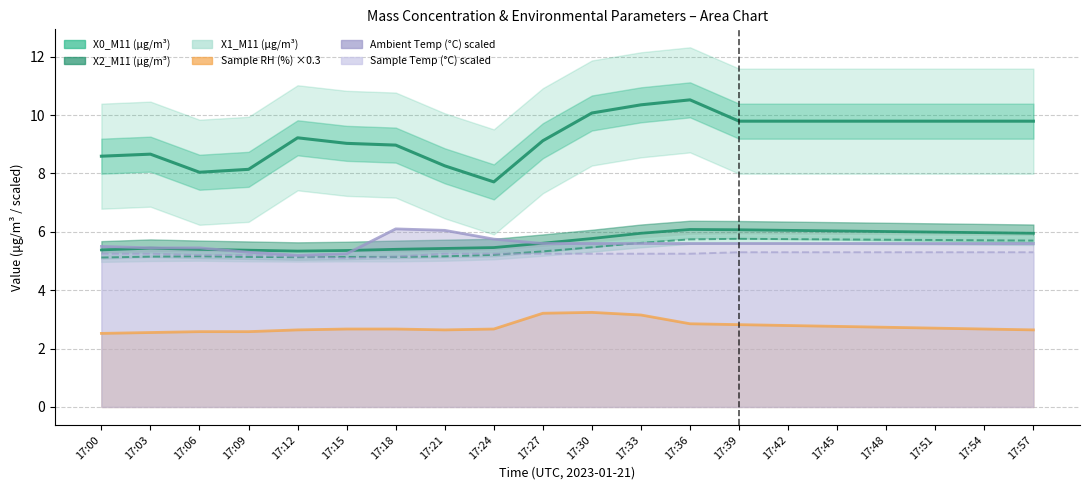

Reading right to left, list all the values displayed in this chart.

9.8	9.8	9.8	9.8	9.8	9.8	9.8	10.5	10.3	10.1	9.1	7.7	8.3	9.0	9.0	9.2	8.1	8.0	8.7	8.6